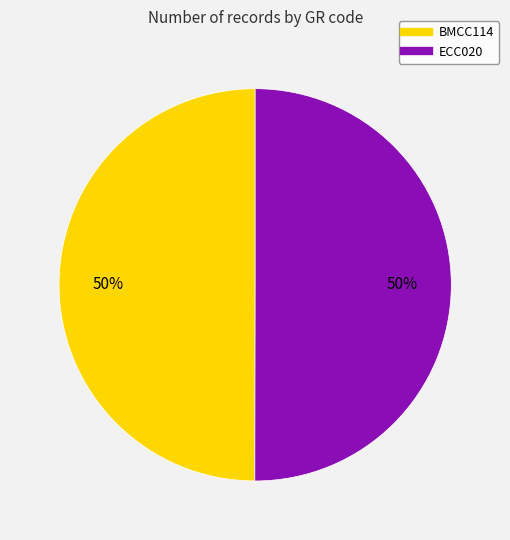

Count the number of slices in the pie.

2